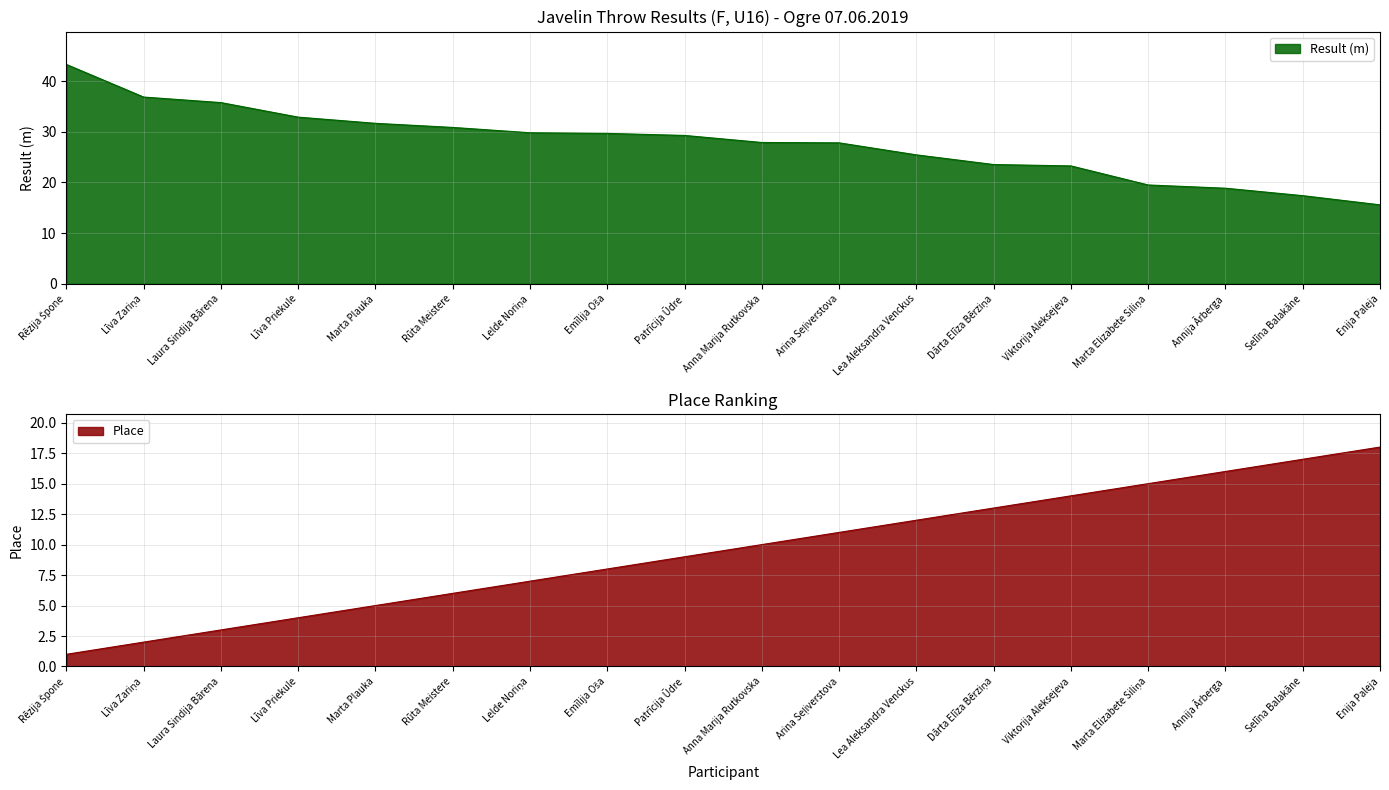

List the series in order of their peak value, lowest first.

Place, Result (m)